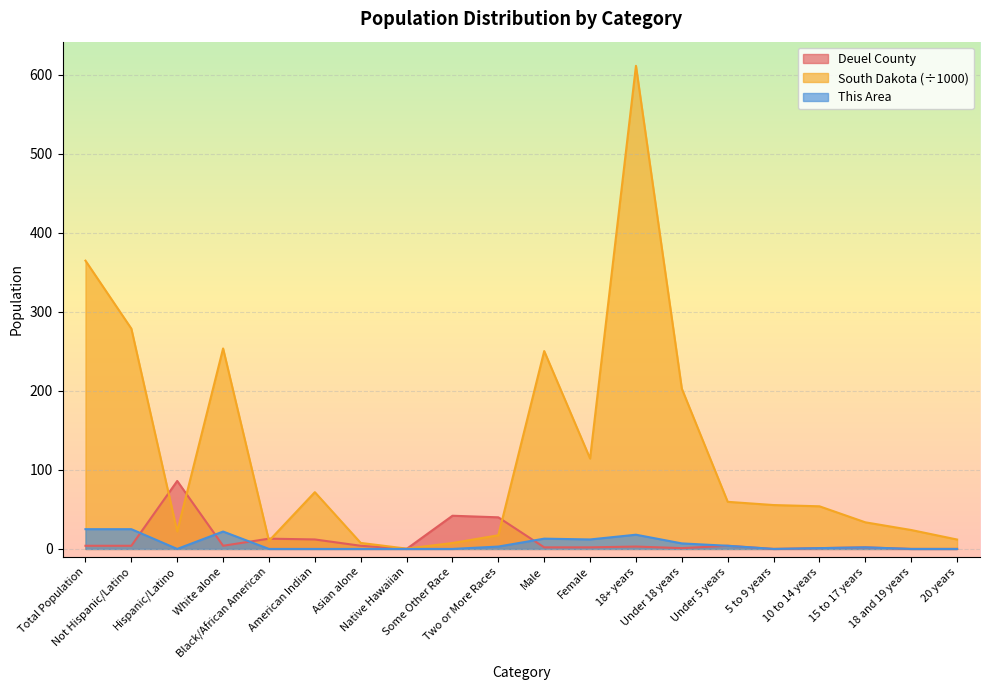

Between Under 18 years and 20 years, which series saw the biggest shift?

South Dakota (÷1000)